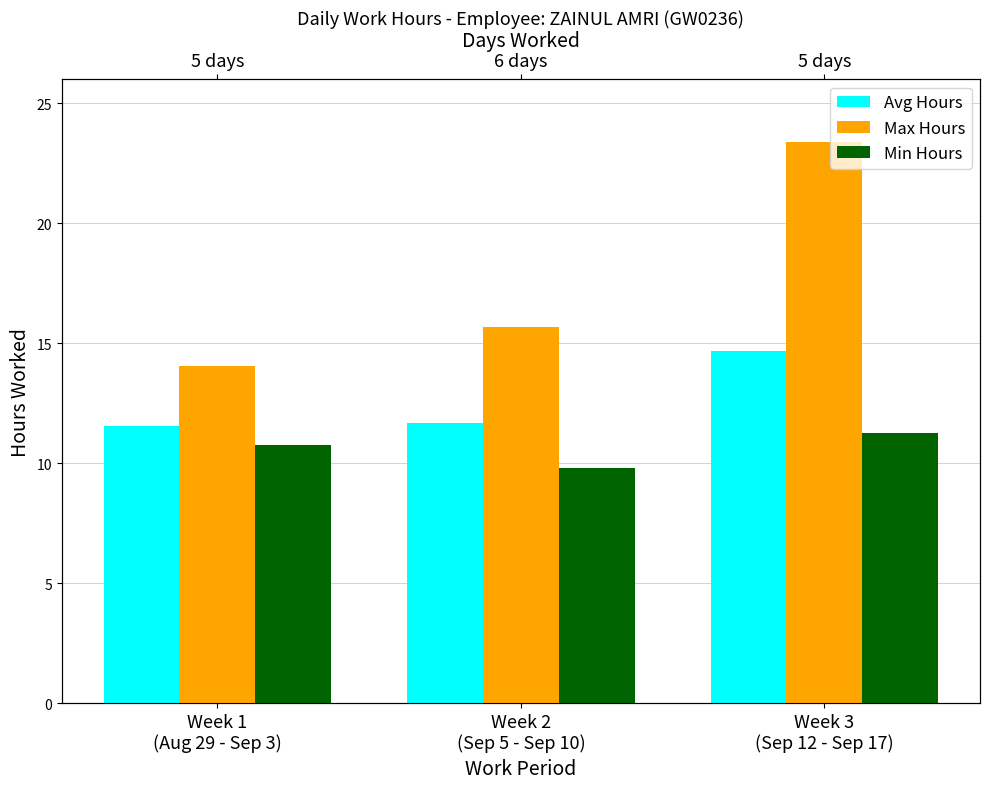

What are all the series names shown in the legend?

Avg Hours, Max Hours, Min Hours